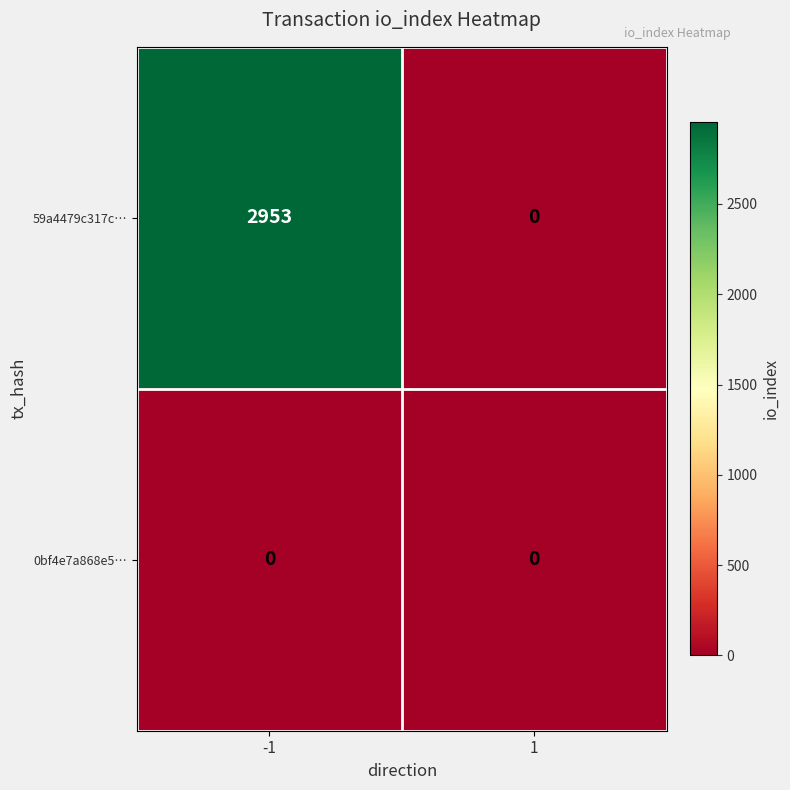

How many data points does each series have?

2